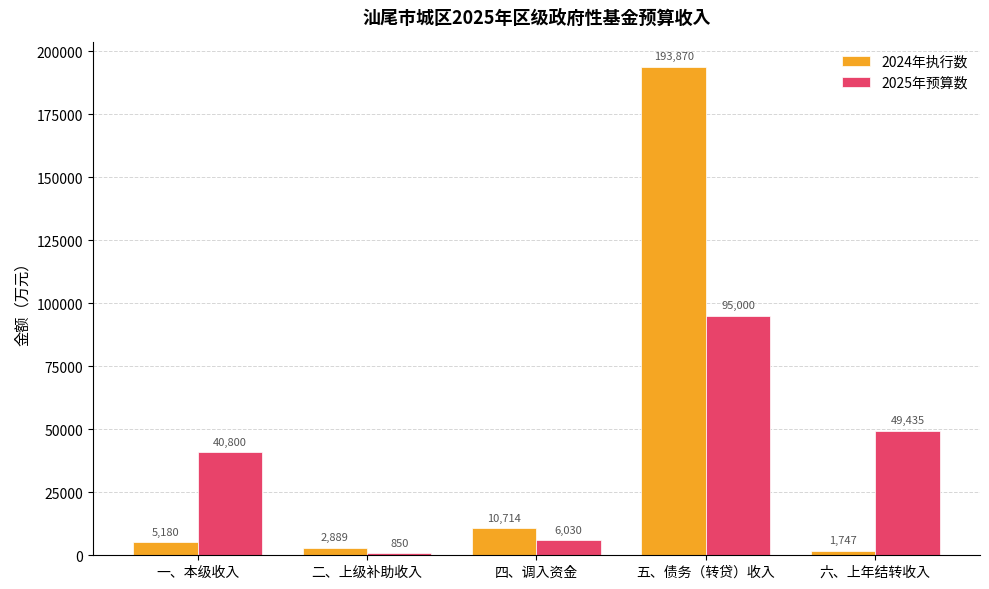

Which series has the largest total across all categories?

2024年执行数